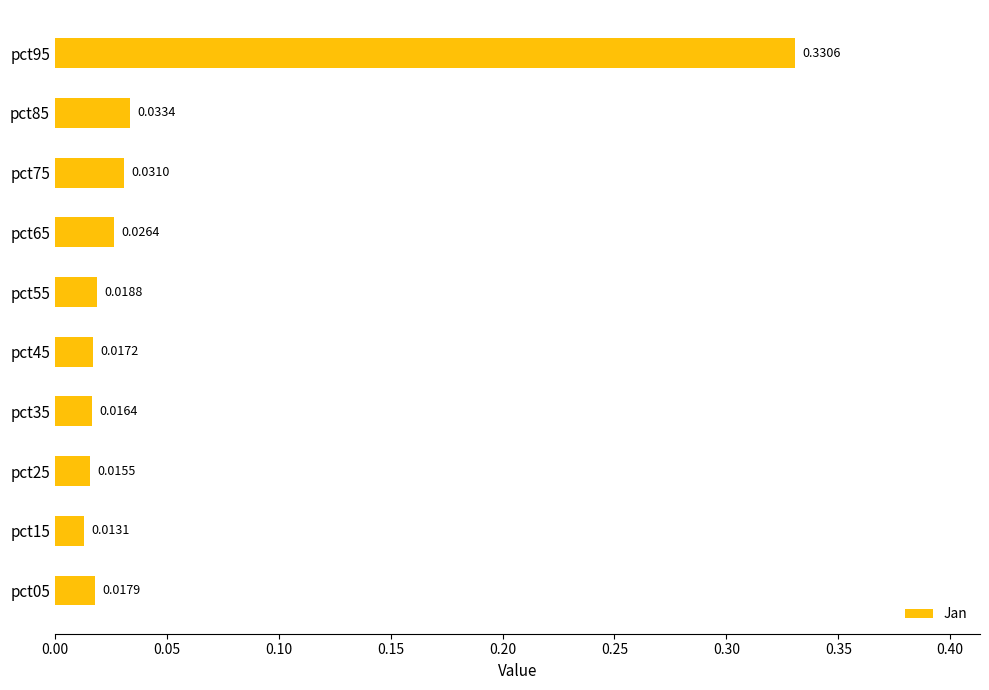

Are the bars grouped side by side (vs. stacked)?

No